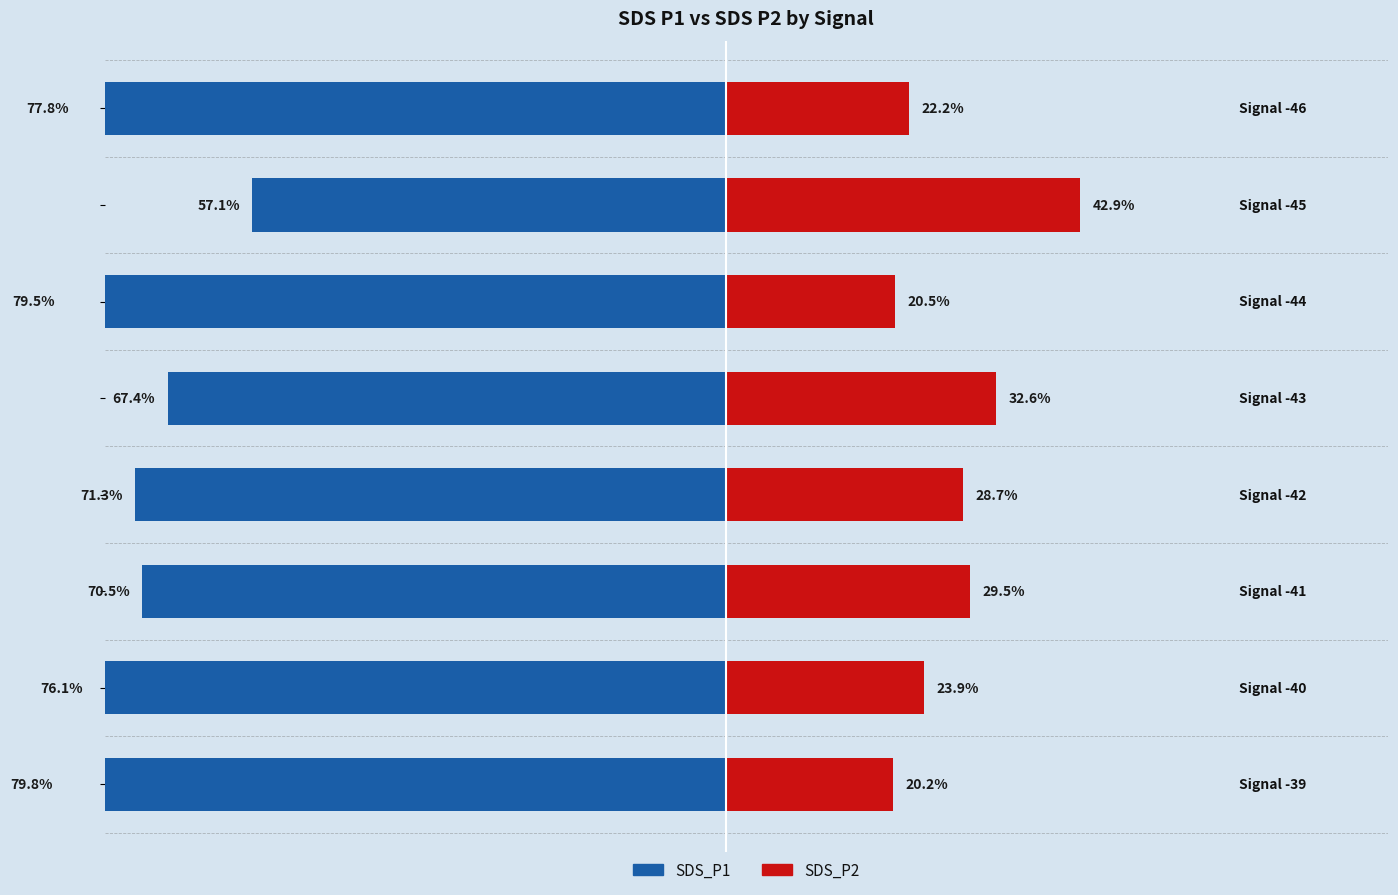

Which series has the largest range (max minus min)?

SDS_P1